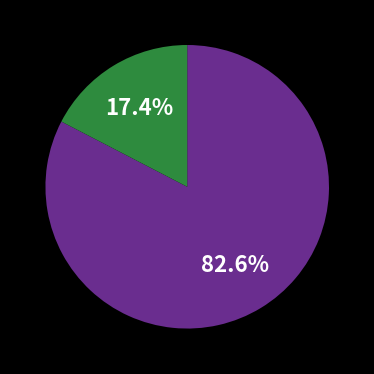

Does any single category account for the majority?

Yes